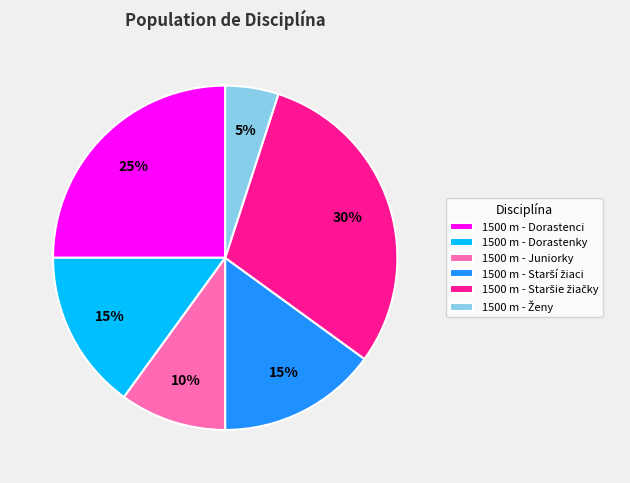

To the nearest percent, what percentage of the pie is 1500 m - Dorastenci?

25%